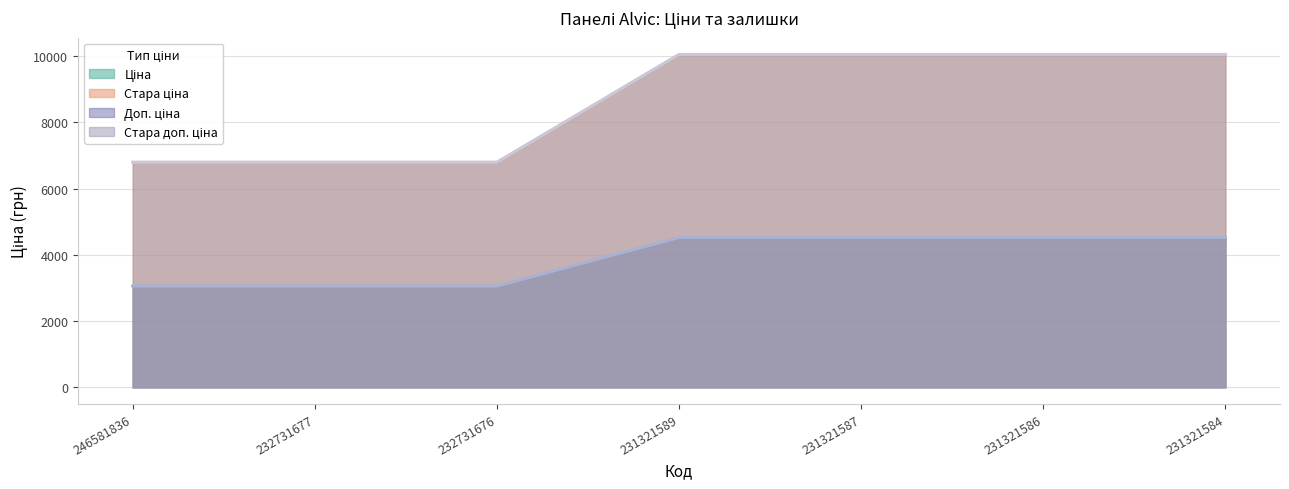

True or false: Стара ціна has more than 2 interior local peaks.

False